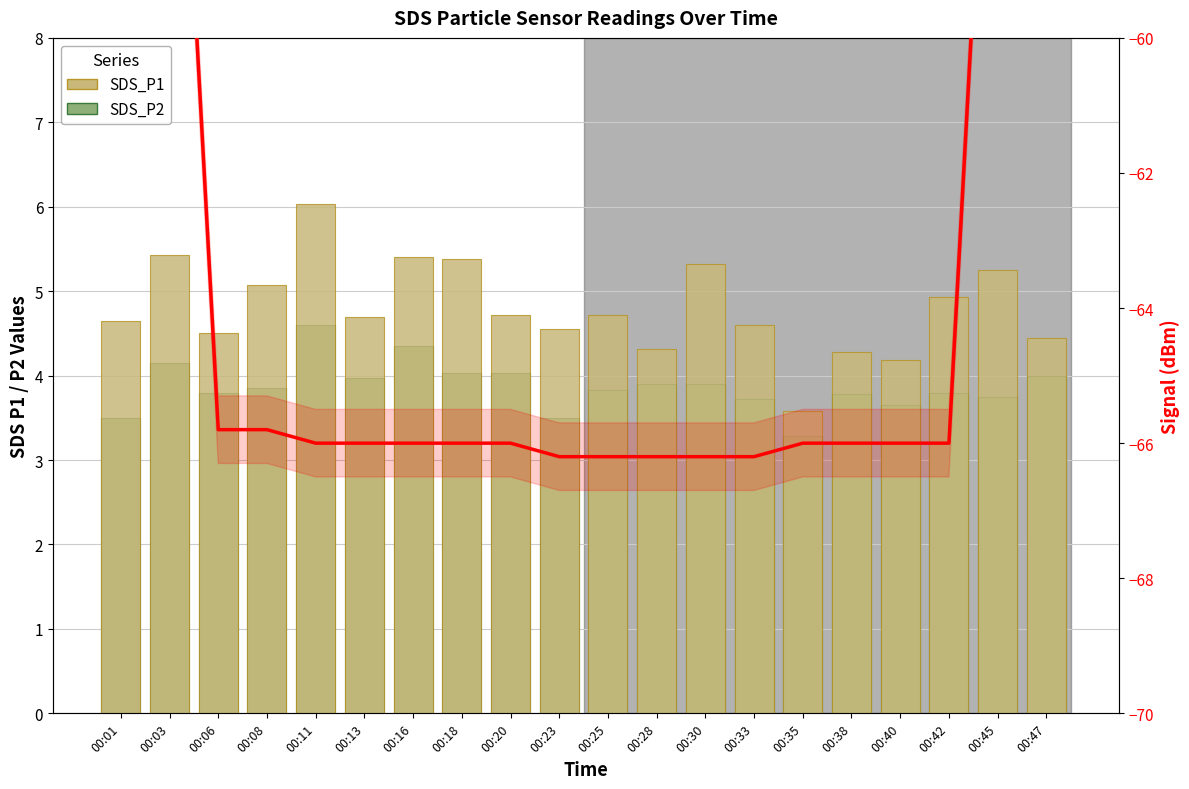

At 00:08, list the series in order from smallest to largest.

Signal (dBm), SDS_P2, SDS_P1